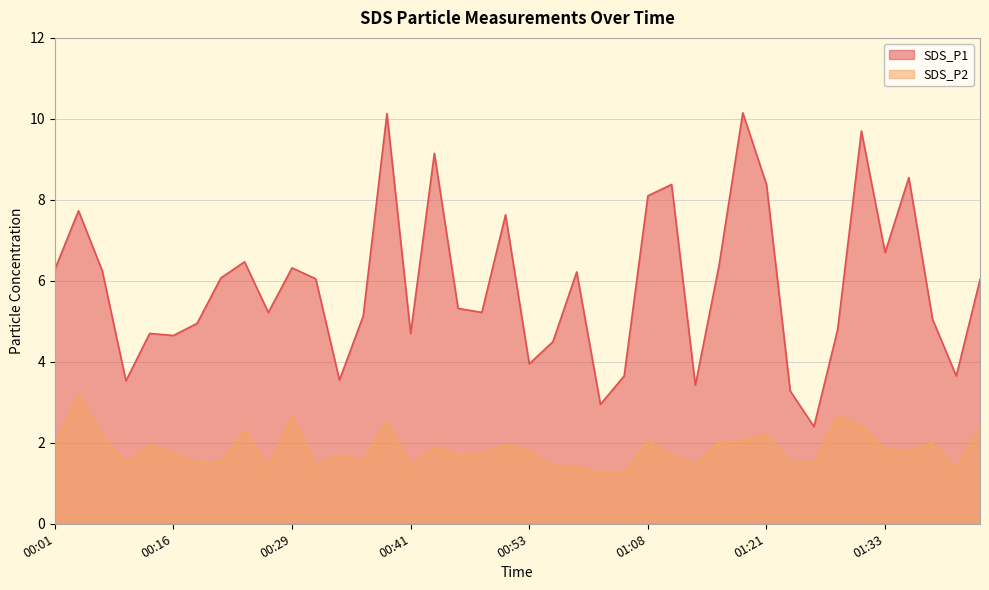

At which label does SDS_P1 reach its minimum?

01:25